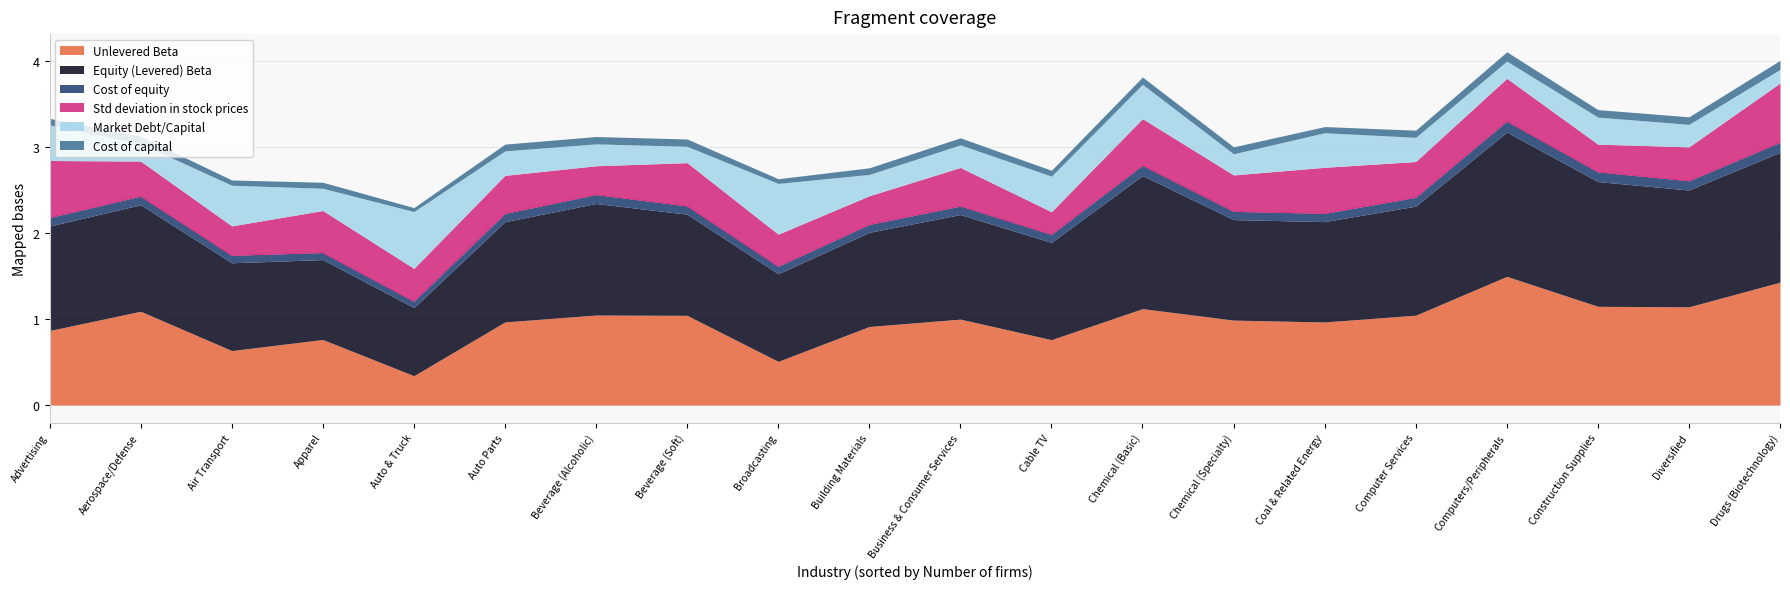

What is the minimum value for Market Debt/Capital?

0.2